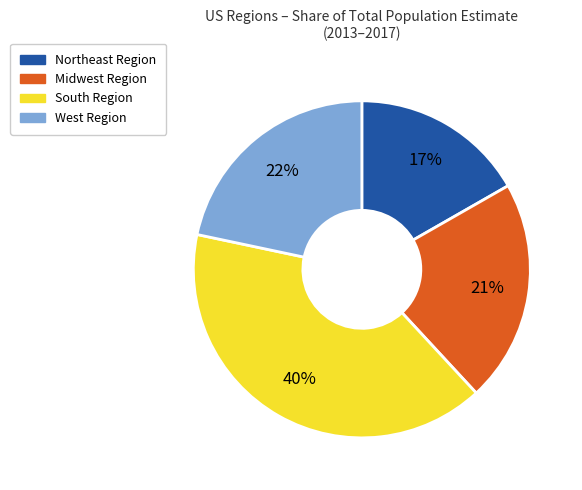

Does Northeast Region account for over 50% of the chart?

No